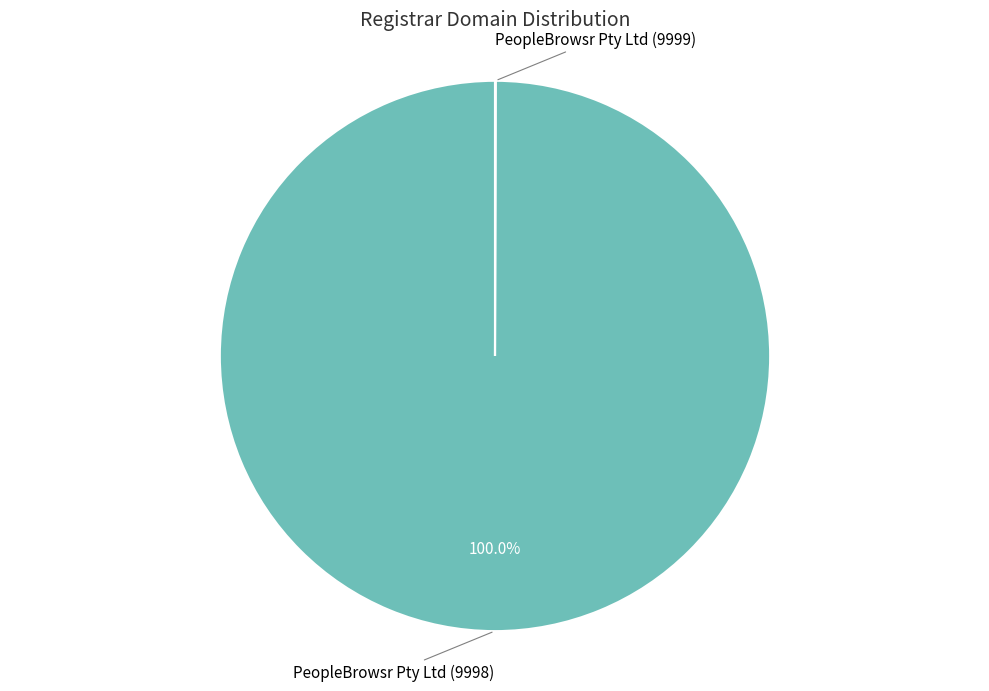

To the nearest percent, what is the average slice percentage?

50%